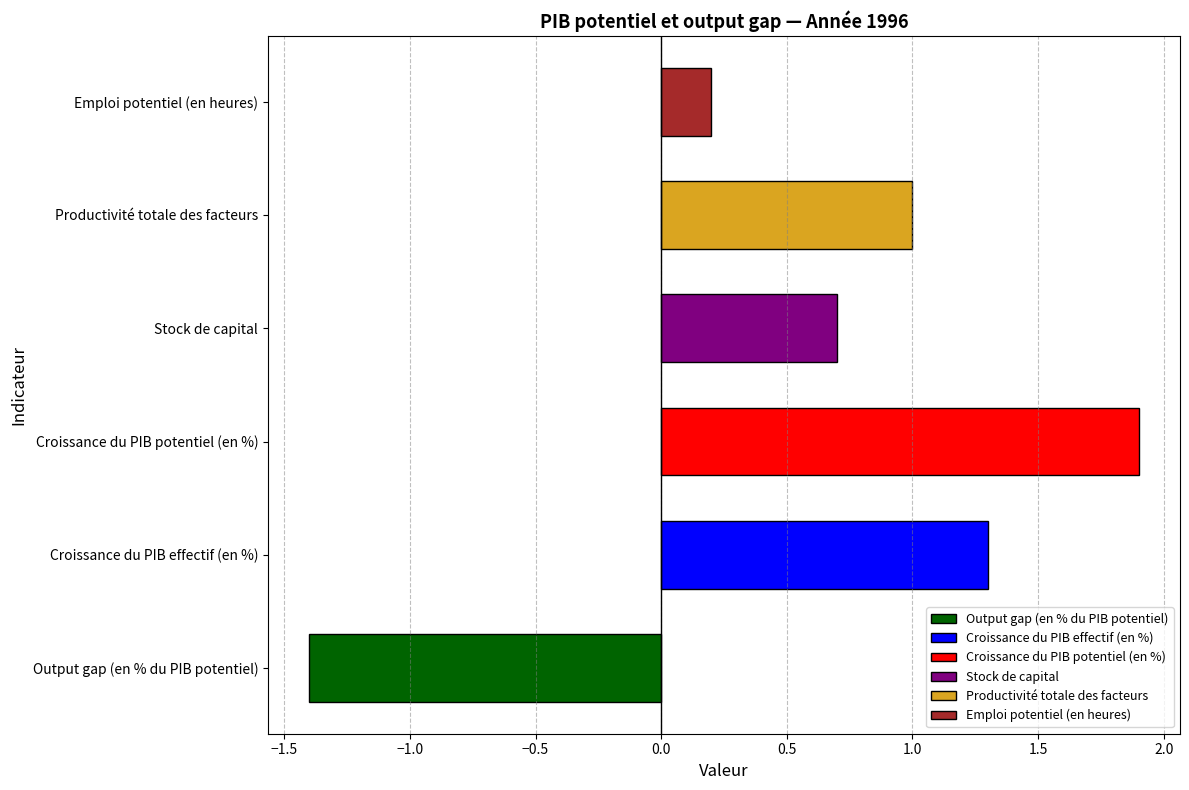

Read the value at Output gap (en % du PIB potentiel).

-1.4